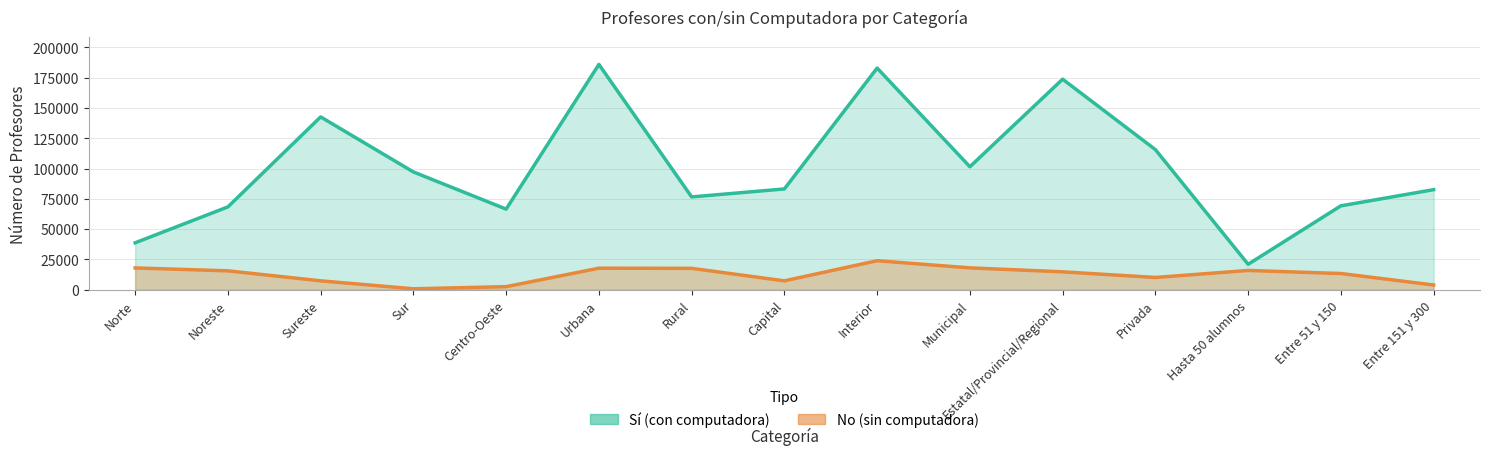

Which has a higher value, Sur or Capital?

Capital